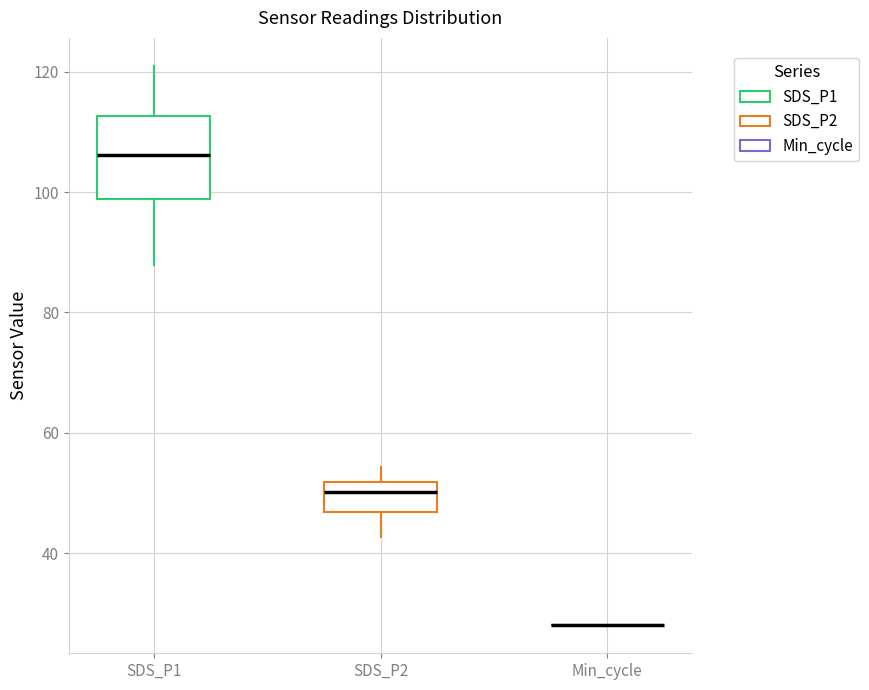

Reading left to right, read every box against the y-axis: the position of its median line, the range the box covers, and the ends of its whiskers. The values are not printed on the chart, so give them approximately, as read against the axis.

SDS_P1: median 106, box 98 to 112, whiskers 88 to 120
SDS_P2: median 50, box 46 to 52, whiskers 42 to 54
Min_cycle: box collapsed to a line at 28, whiskers 28 to 28